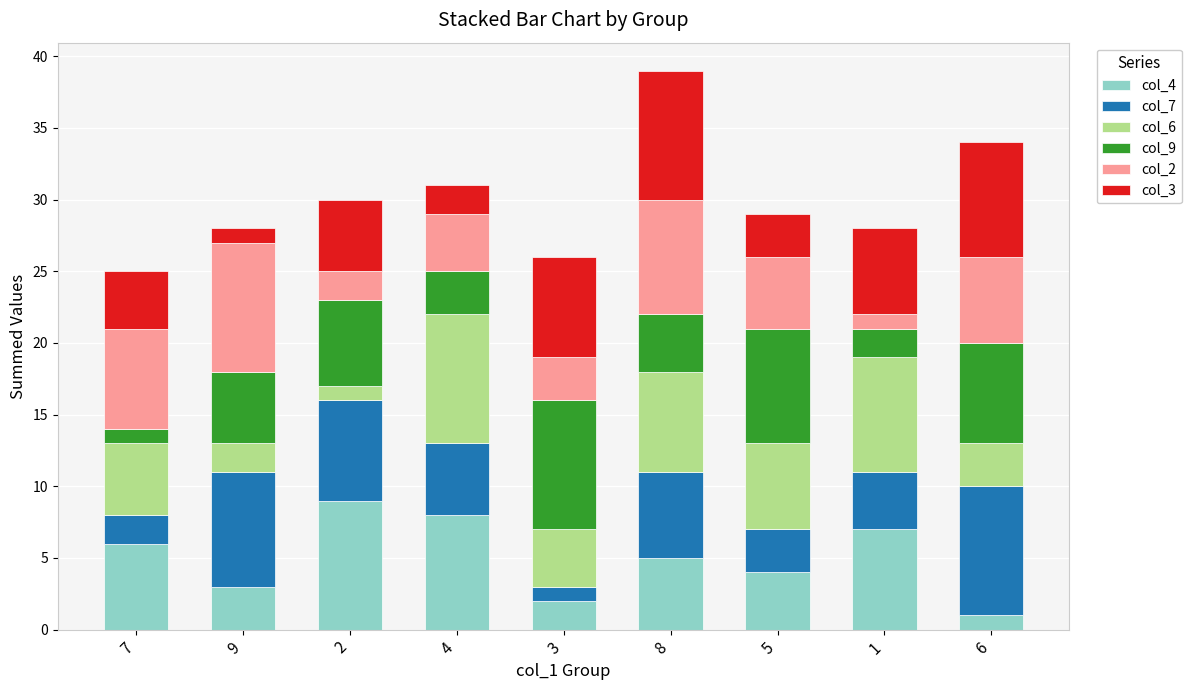

What position from the left is 4?

4